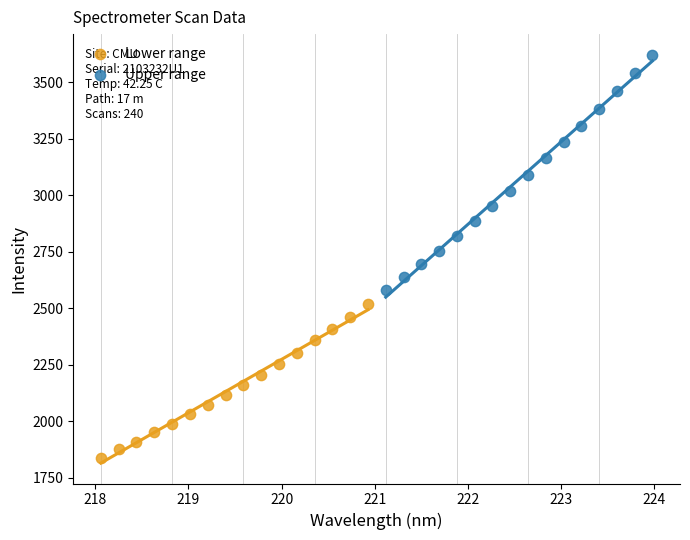

Which series has the widest spread of Y values?

Upper range